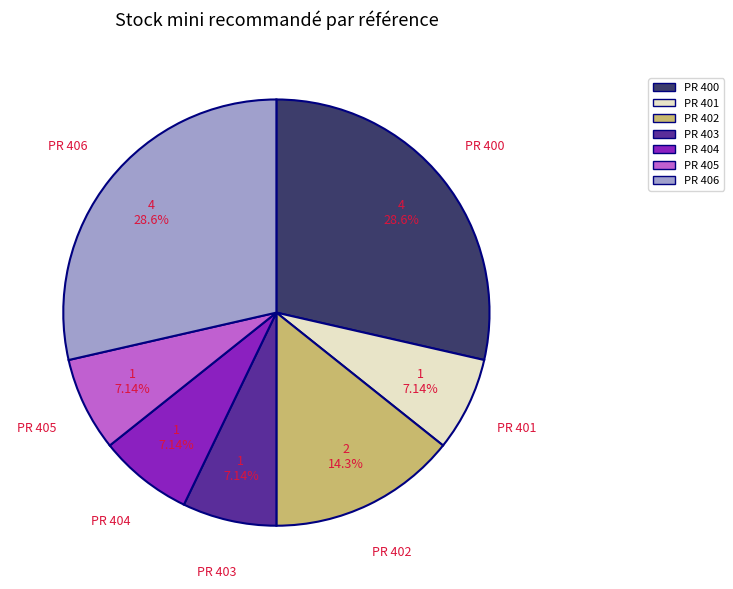

How many segments does this pie chart have?

7